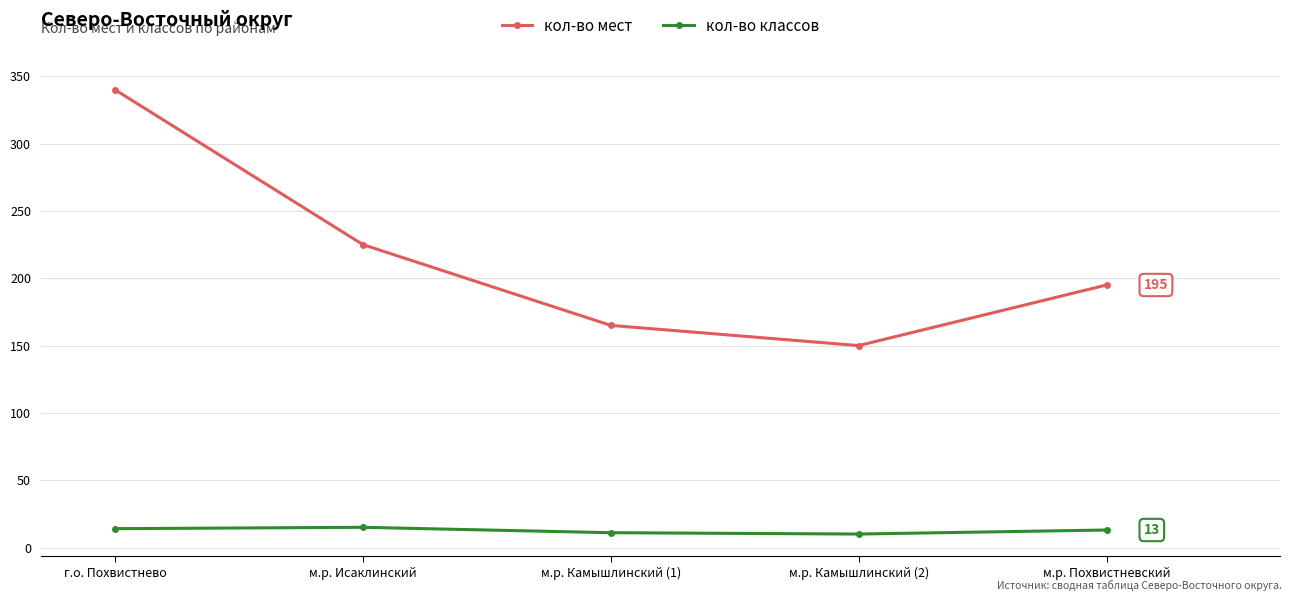

Which series has the largest total across all categories?

кол-во мест